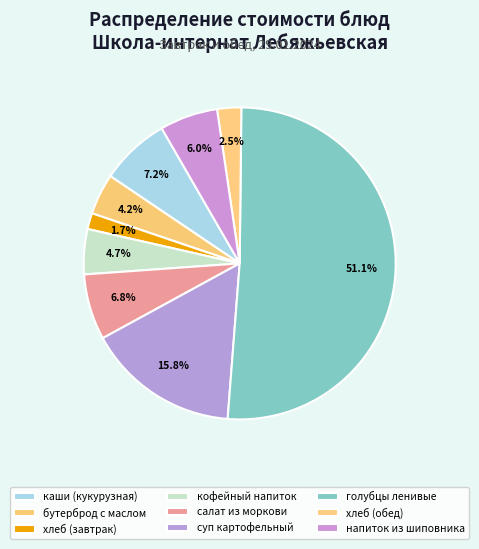

To the nearest percent, what is the difference between the largest and smallest slice percentages?

49%